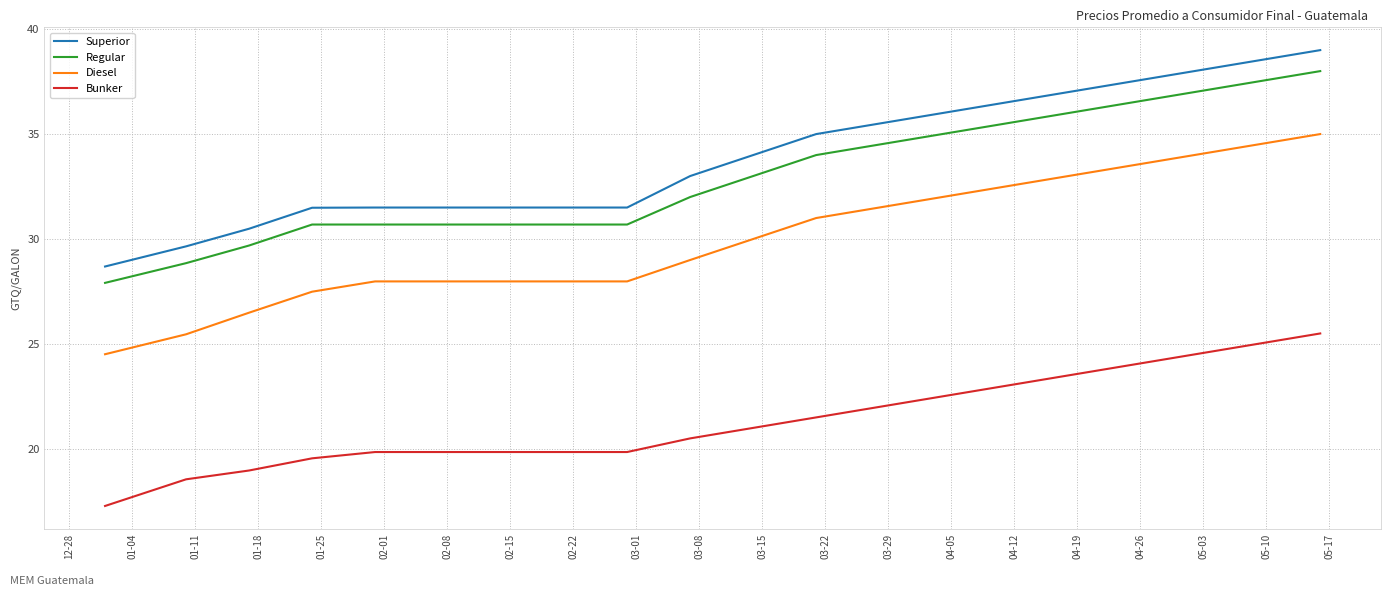

Which series has the widest spread of values?

Diesel